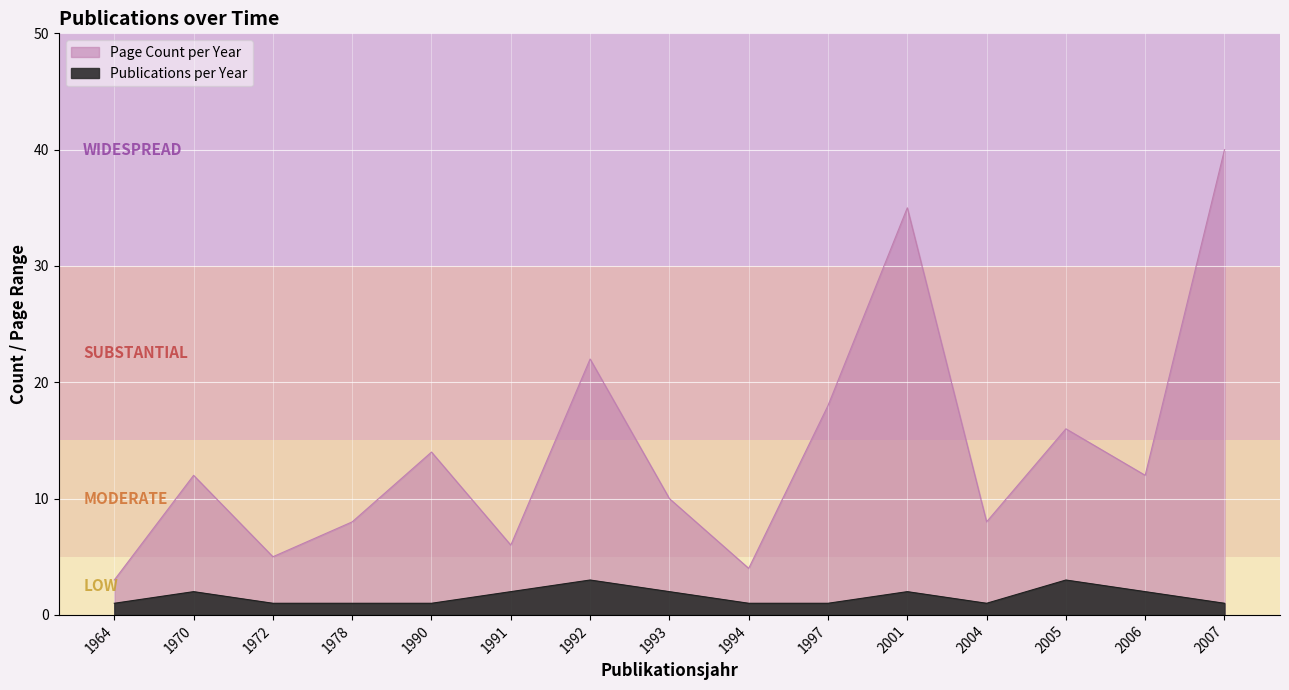

What are all the series names shown in the legend?

Publications per Year, Page Count per Year